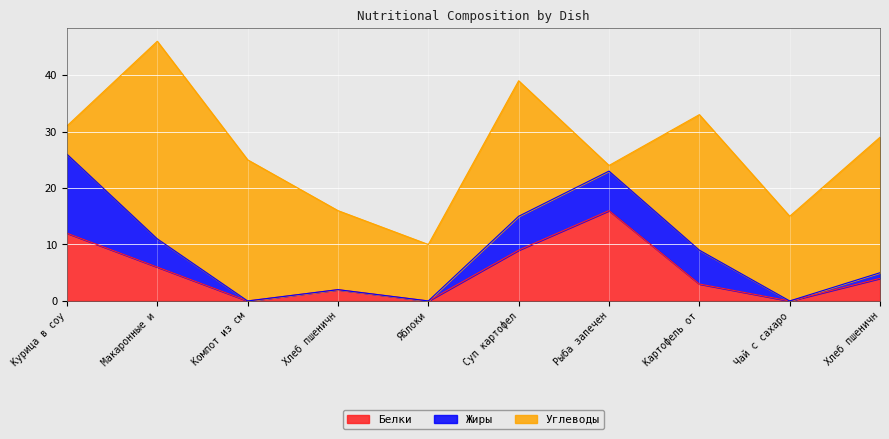

What are all the series names shown in the legend?

Белки, Жиры, Углеводы